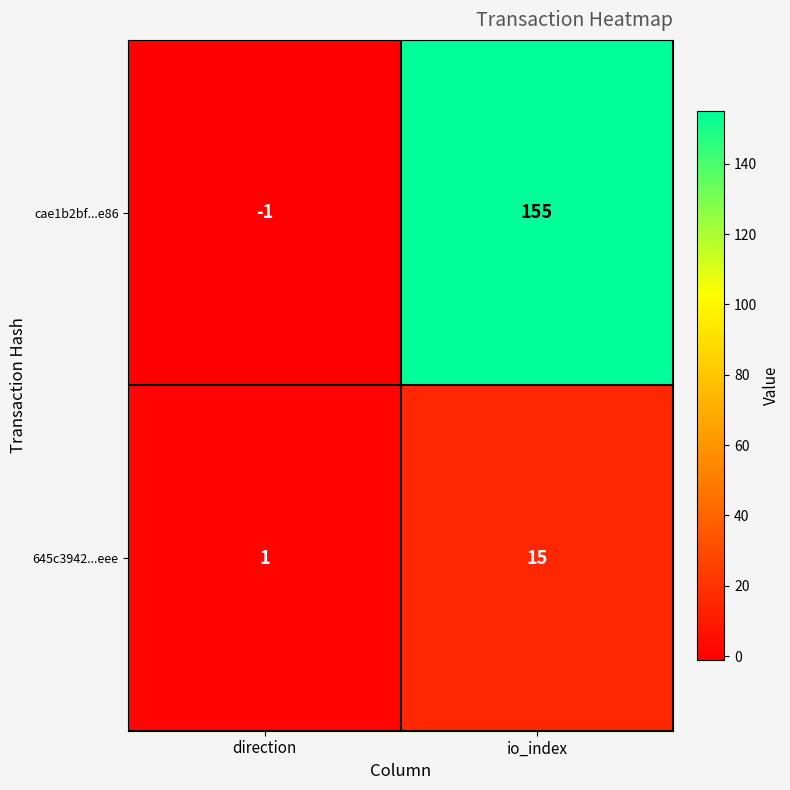

Which category has the highest value in the 645c3942...eee series?

io_index